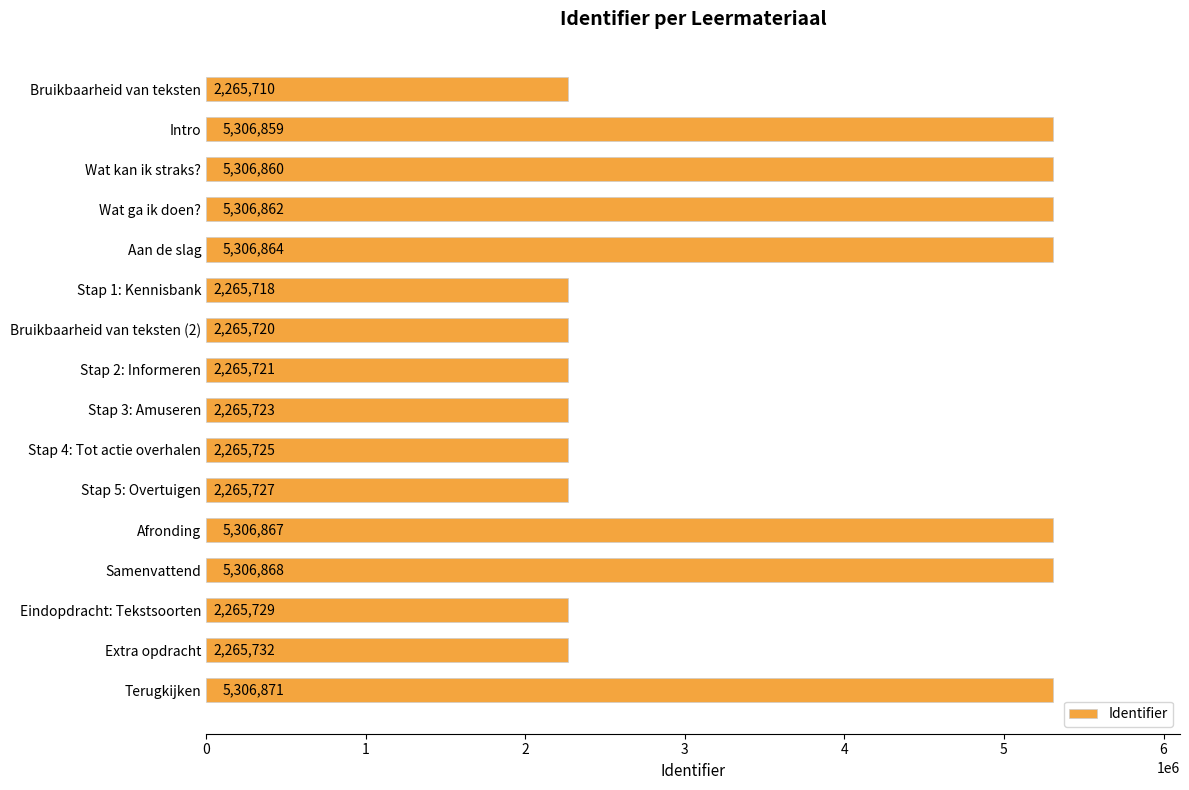

What is the minimum value shown in the chart?

2265710